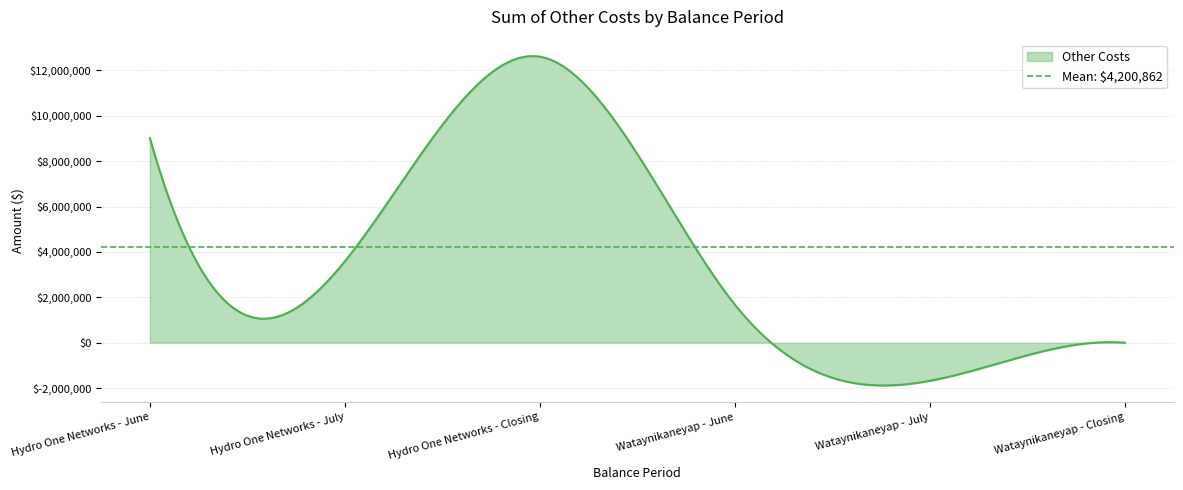

What is the change in value from Hydro One Networks - July to Hydro One Networks - Closing?

+9017161.5